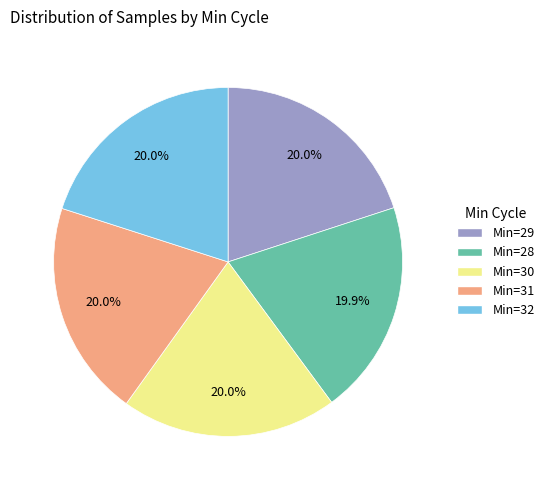

Does any single category account for the majority?

No